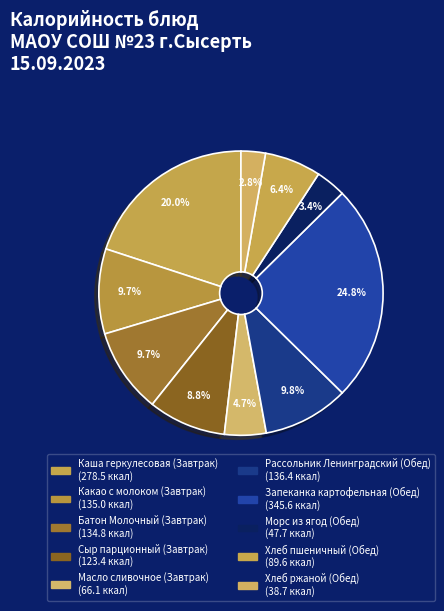

To the nearest percent, what is the combined percentage of Каша геркулесовая (Завтрак) and Морс из ягод (Обед)?

23%